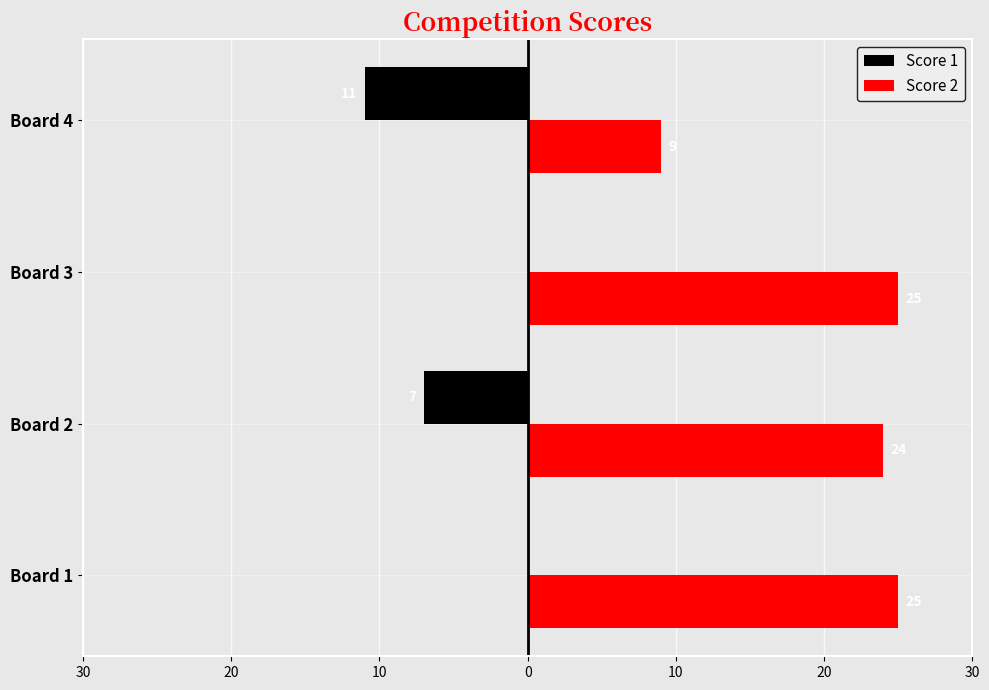

What are all the series names shown in the legend?

Score 1, Score 2